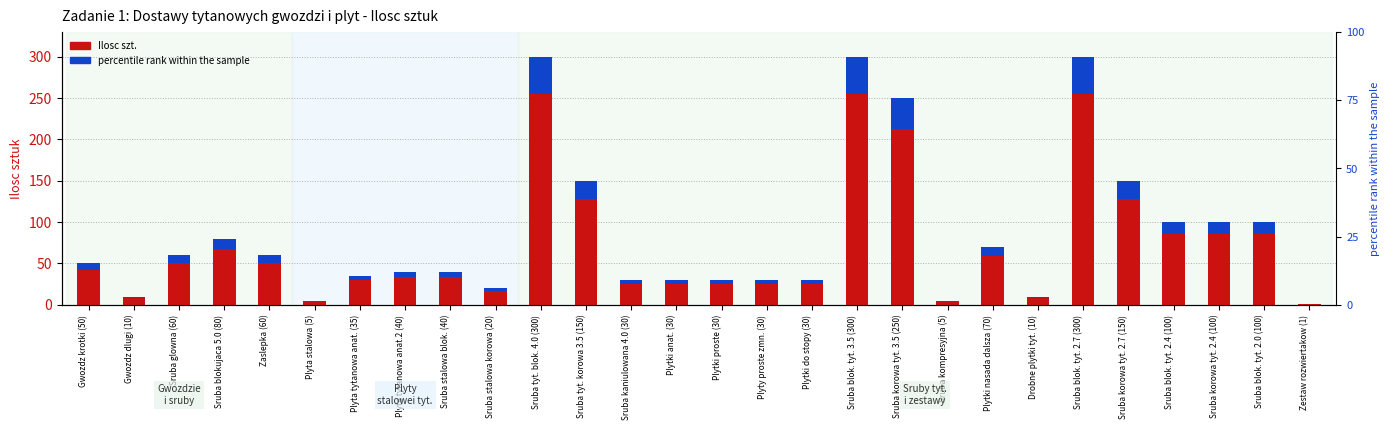

How many data points in Wyroznienie (niebieski) are less than 7?

14